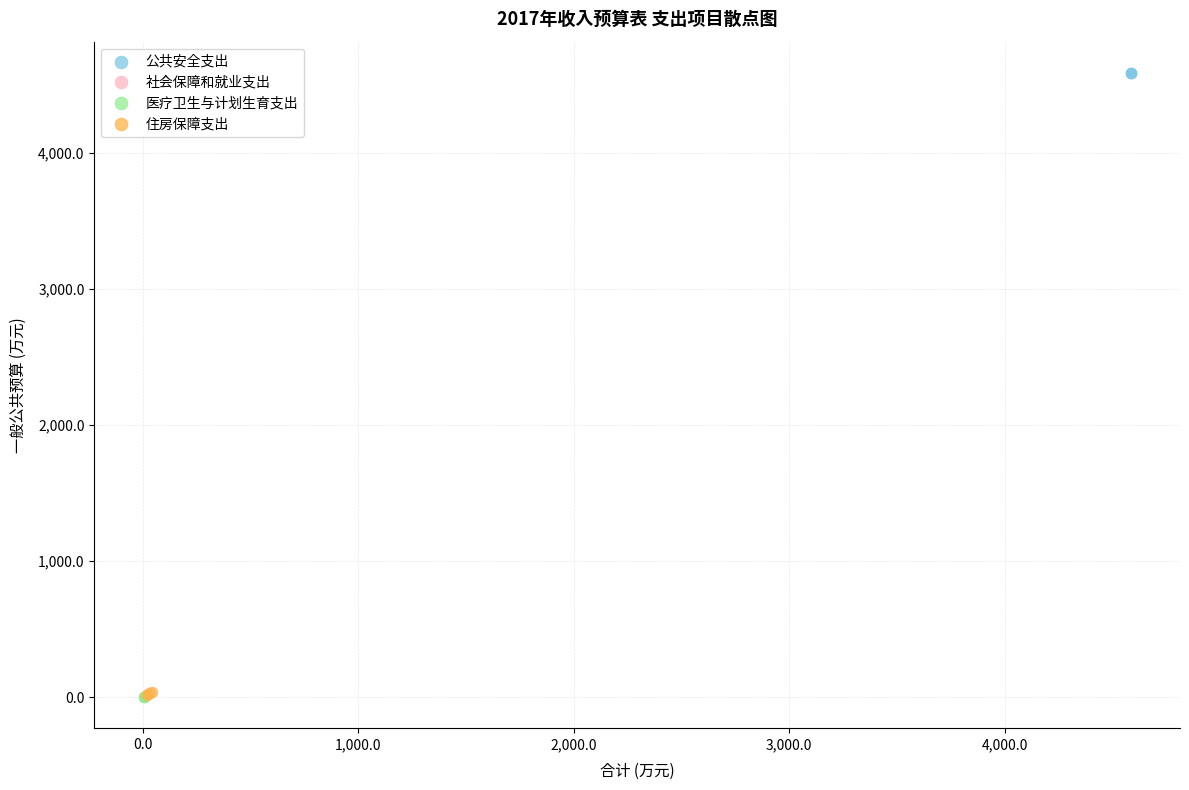

Which series reaches the maximum Y coordinate?

公共安全支出